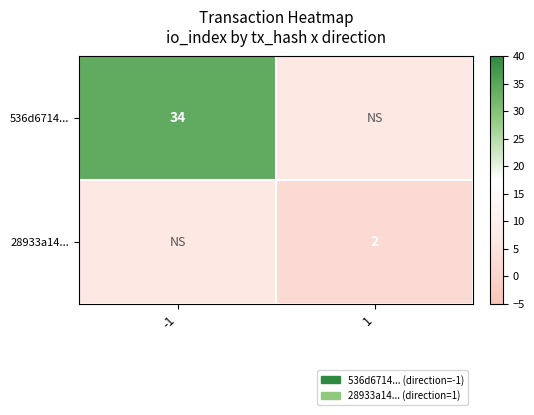

At which category does the chart reach its peak across all series?

-1